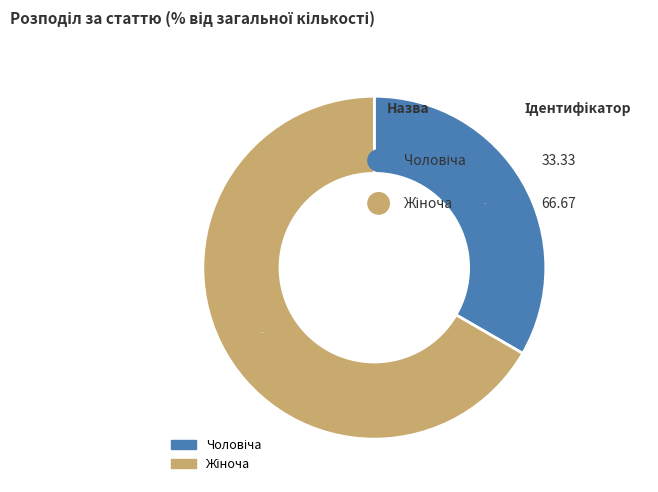

Which slice is the largest?

Жіноча